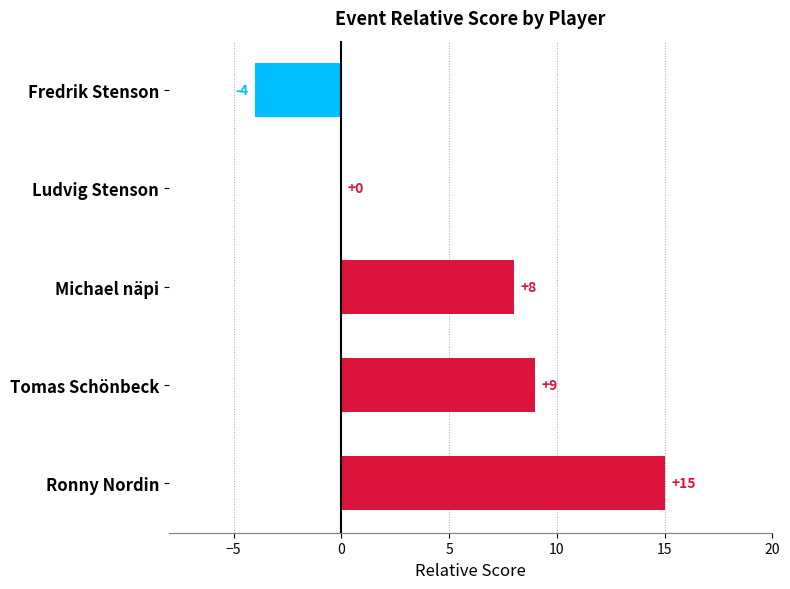

Which has a higher value, Tomas Schönbeck or Fredrik Stenson?

Tomas Schönbeck